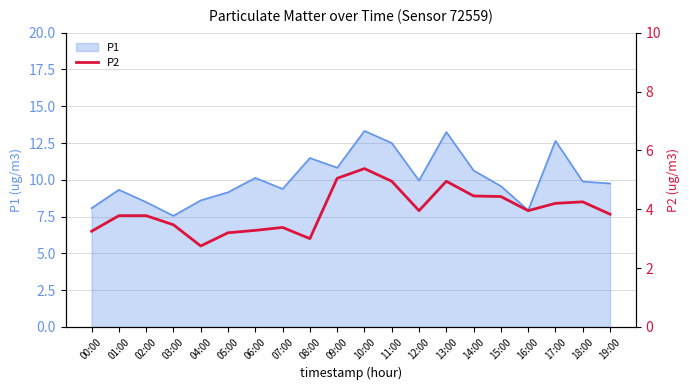

Is it true that the value at 04:00 is 2.8?

True